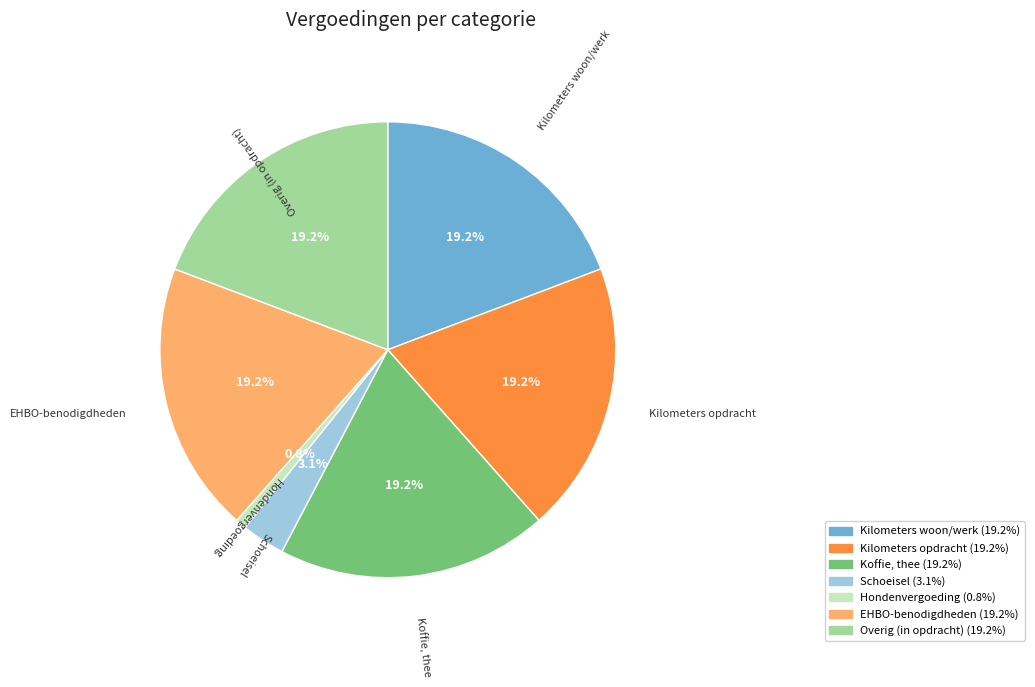

Which category has the smallest portion of the pie?

Hondenvergoeding